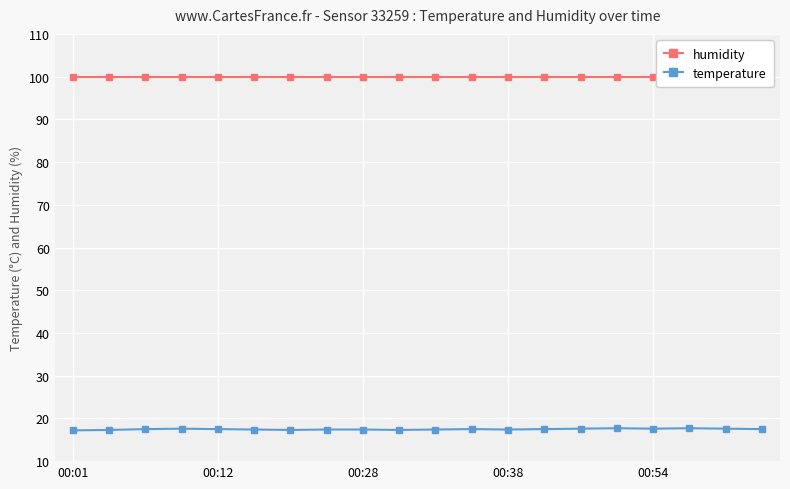

The temperature series shows 17.4 at 00:38. True or false?

True